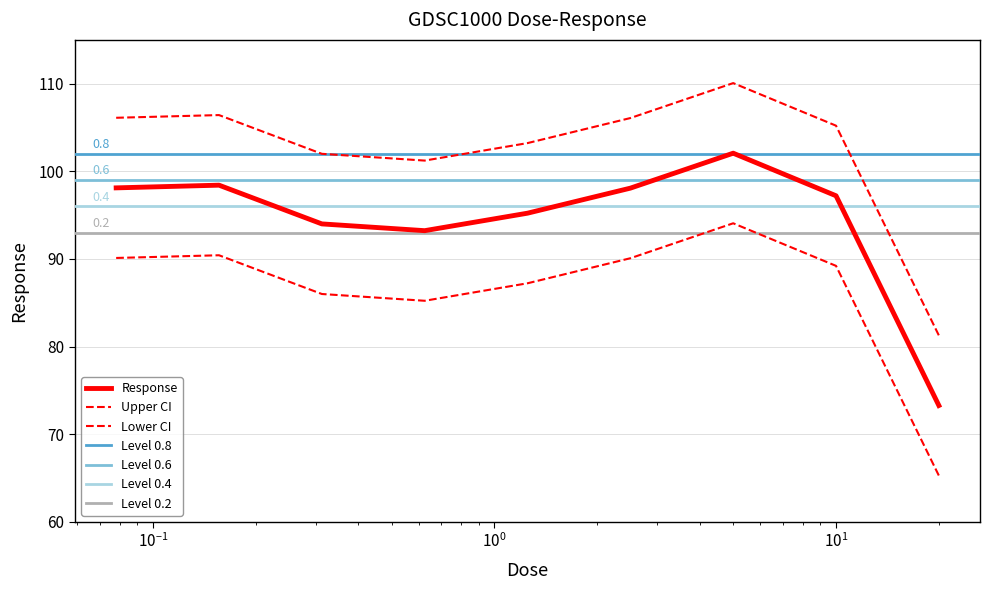

Reading left to right, list all the values displayed in this chart.

98.1	98.4	94.0	93.2	95.2	98.1	102.1	97.2	73.3